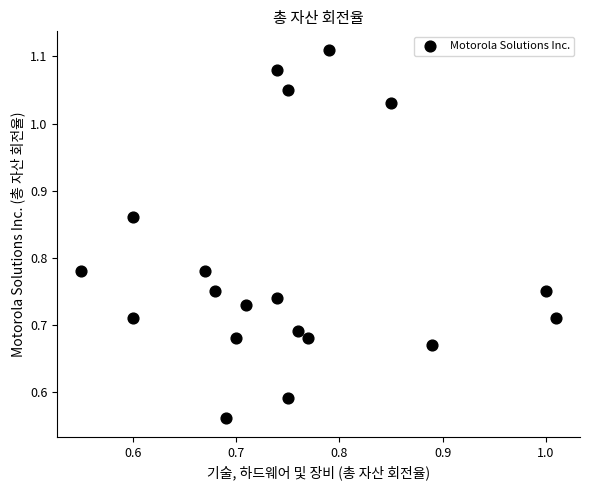

What is the range of X values (max minus min)?

0.5